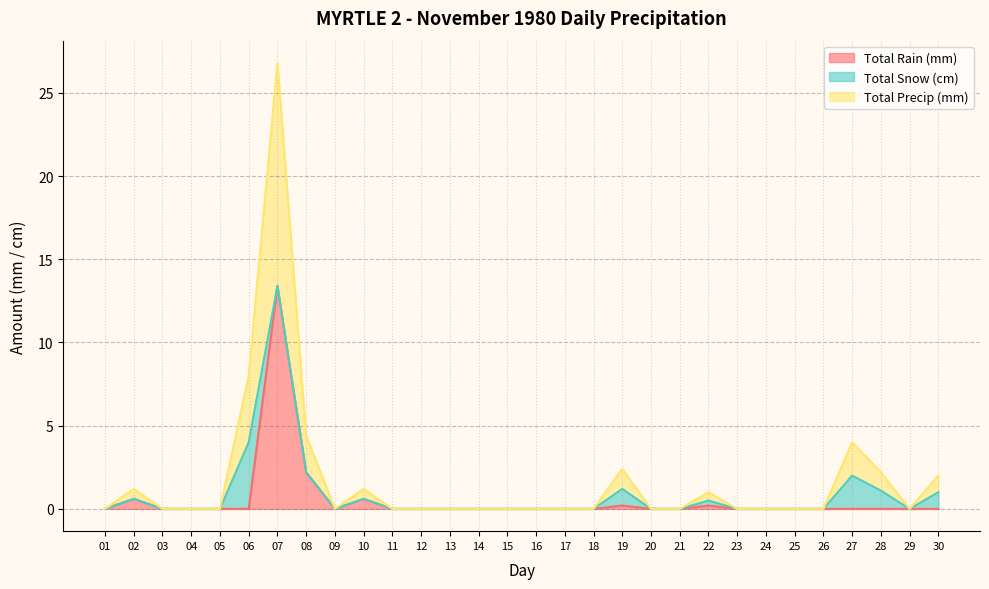

What is the value of the Total Precip (mm) point at the 30th from the left?

1.0